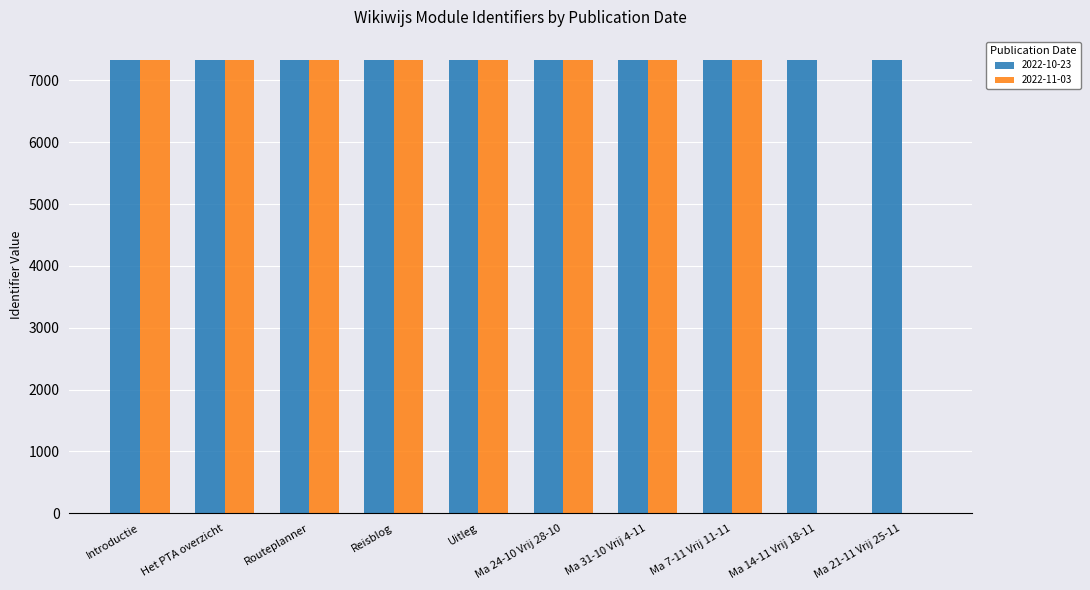

How many data points does each series have?

10